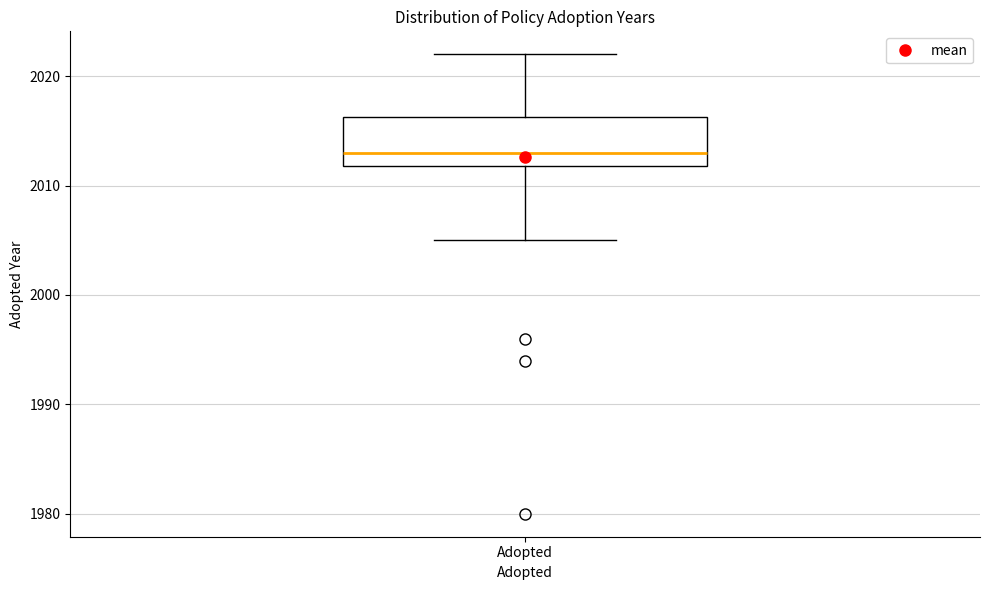

Read this box plot against the y-axis: the position of the median line, the range covered by the box, and the ends of both whiskers. The values are not printed on the chart, so give them approximately, as read against the axis.

median 2013, box 2012 to 2016, whiskers 2005 to 2022